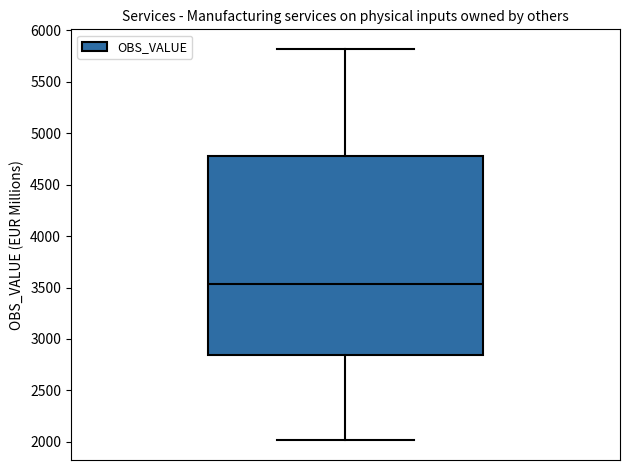

Transcribe this box plot: give where the median line is, the range the box spans, and where the two whiskers end, as read against the y-axis. The values are not printed on the chart, so give them approximately, as read against the axis.

median 3550, box 2850 to 4800, whiskers 2000 to 5800